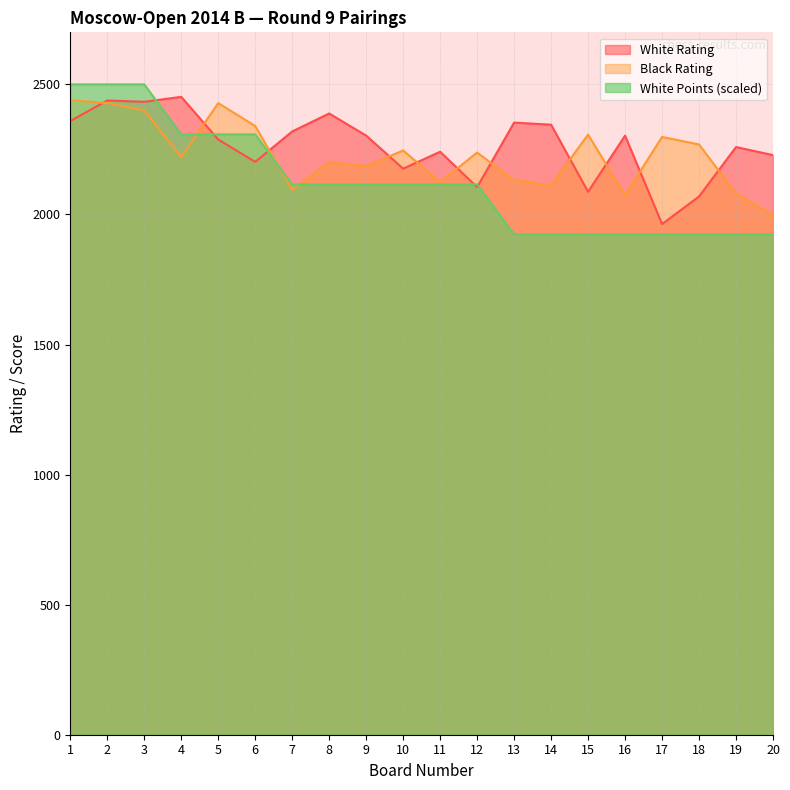

Is it true that White Points equals 952.5 at 1?

False